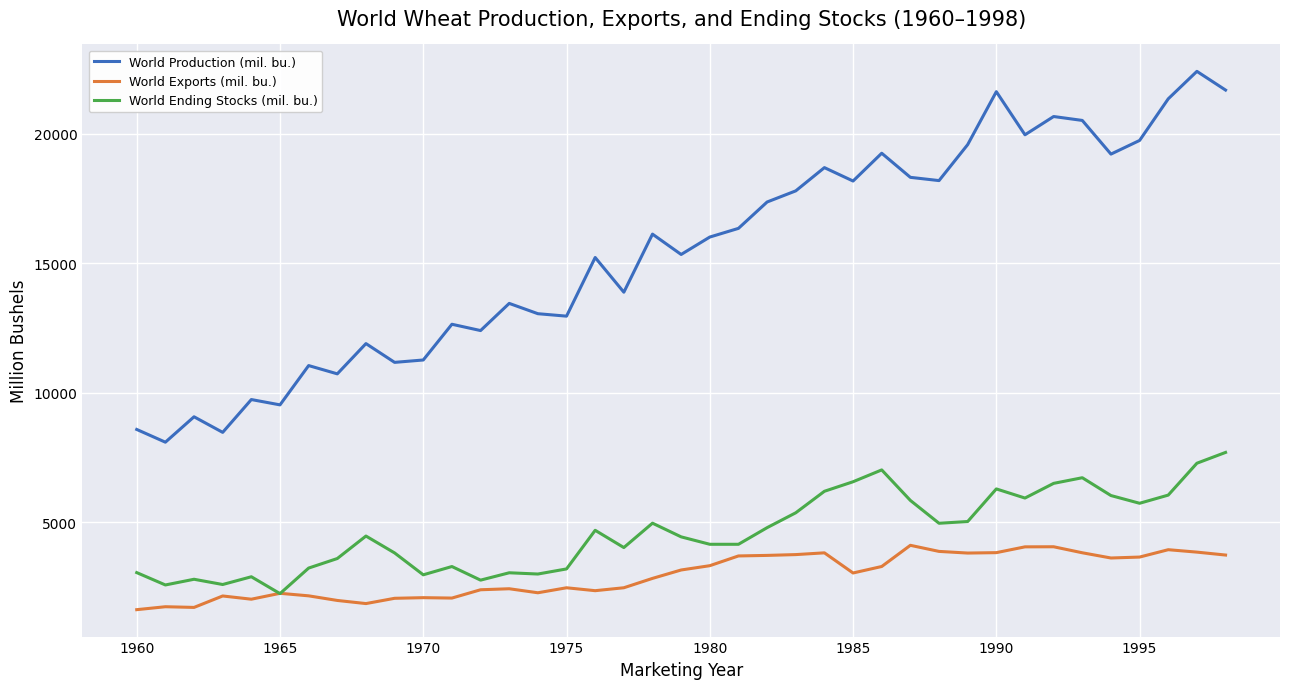

In World Ending Stocks (mil. bu.), how many points are higher than both neighbors (excluding endpoints)?

10